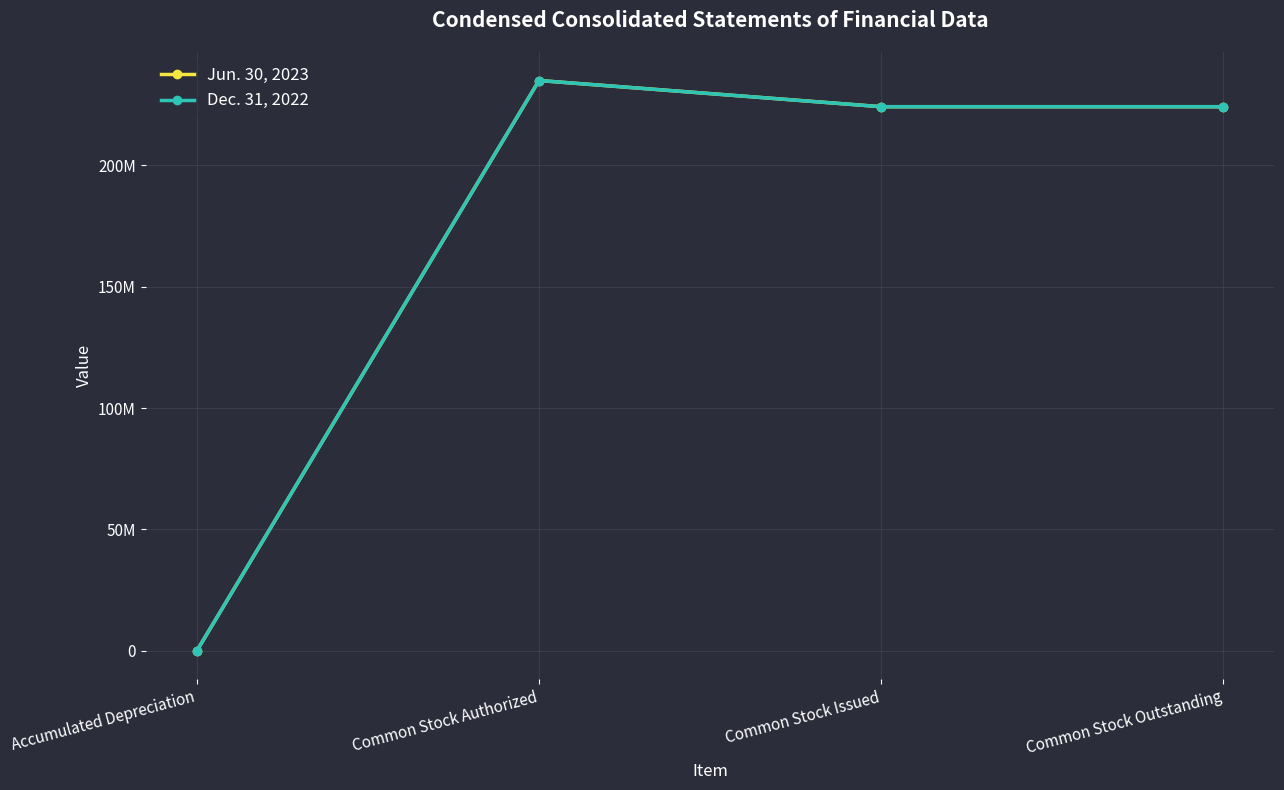

Which category has the highest value across all series?

Common Stock Authorized